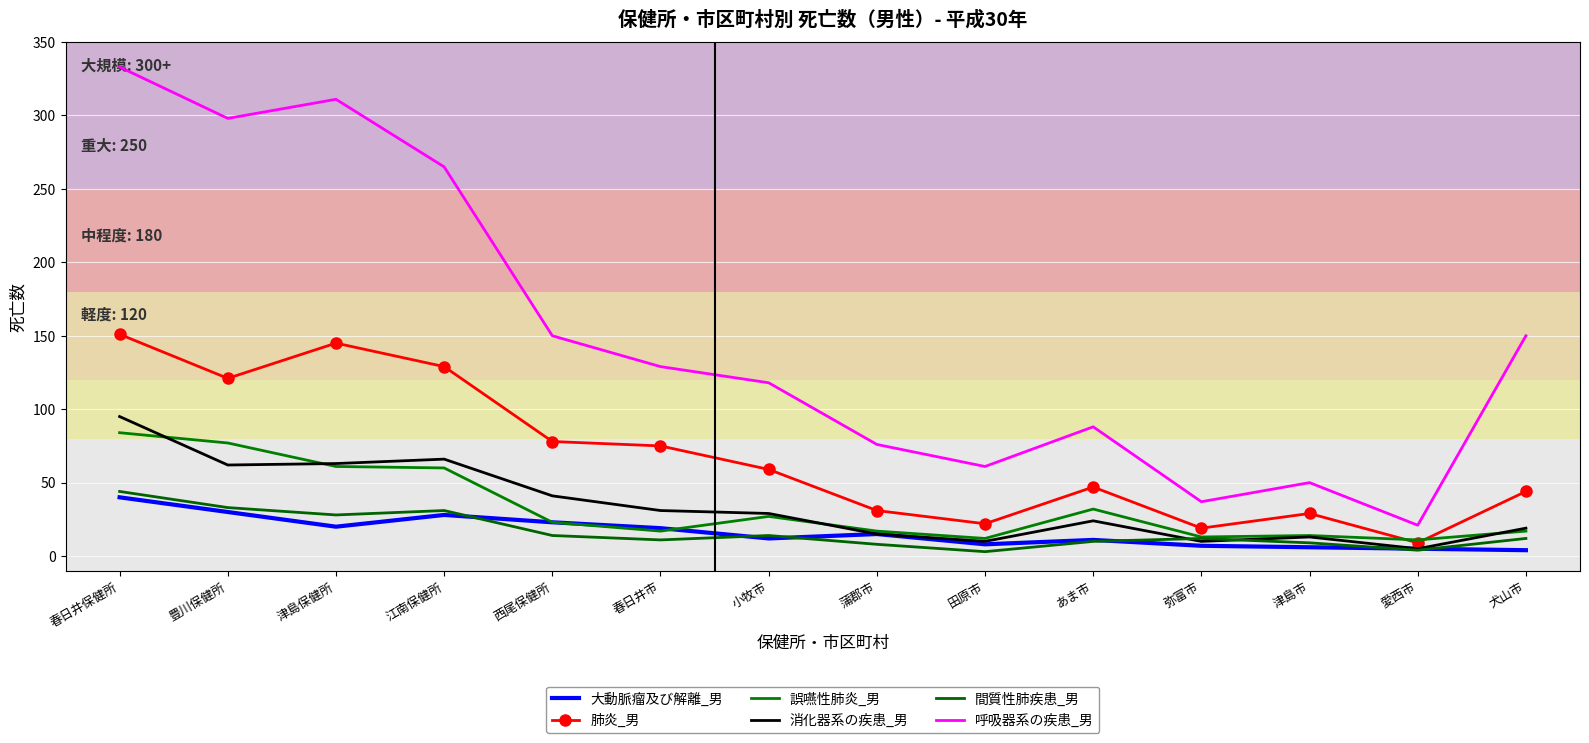

What is the sum of all 肺炎_男 values?

959